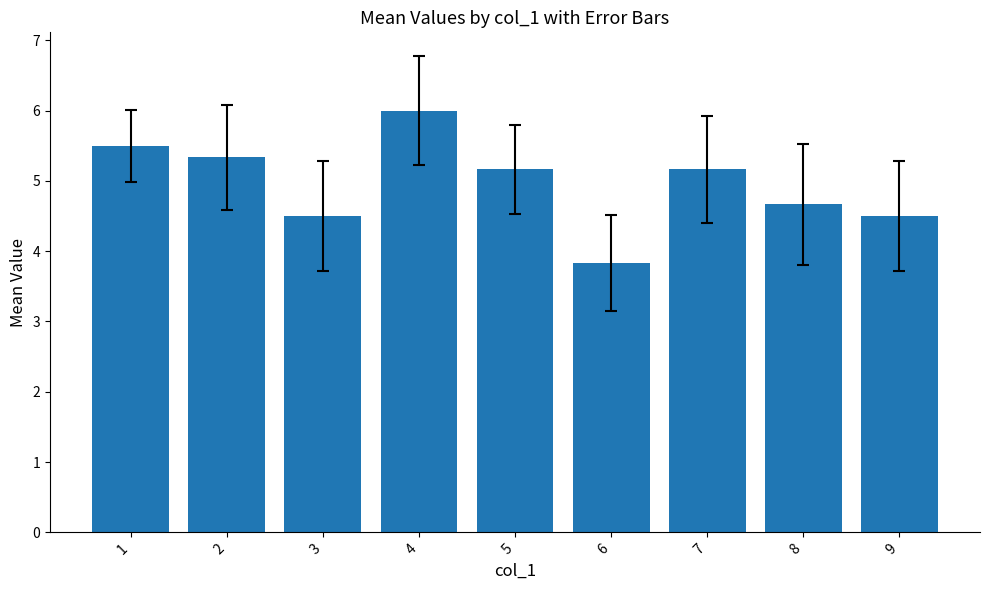

Is it true that the value at 7 is 5.2?

True